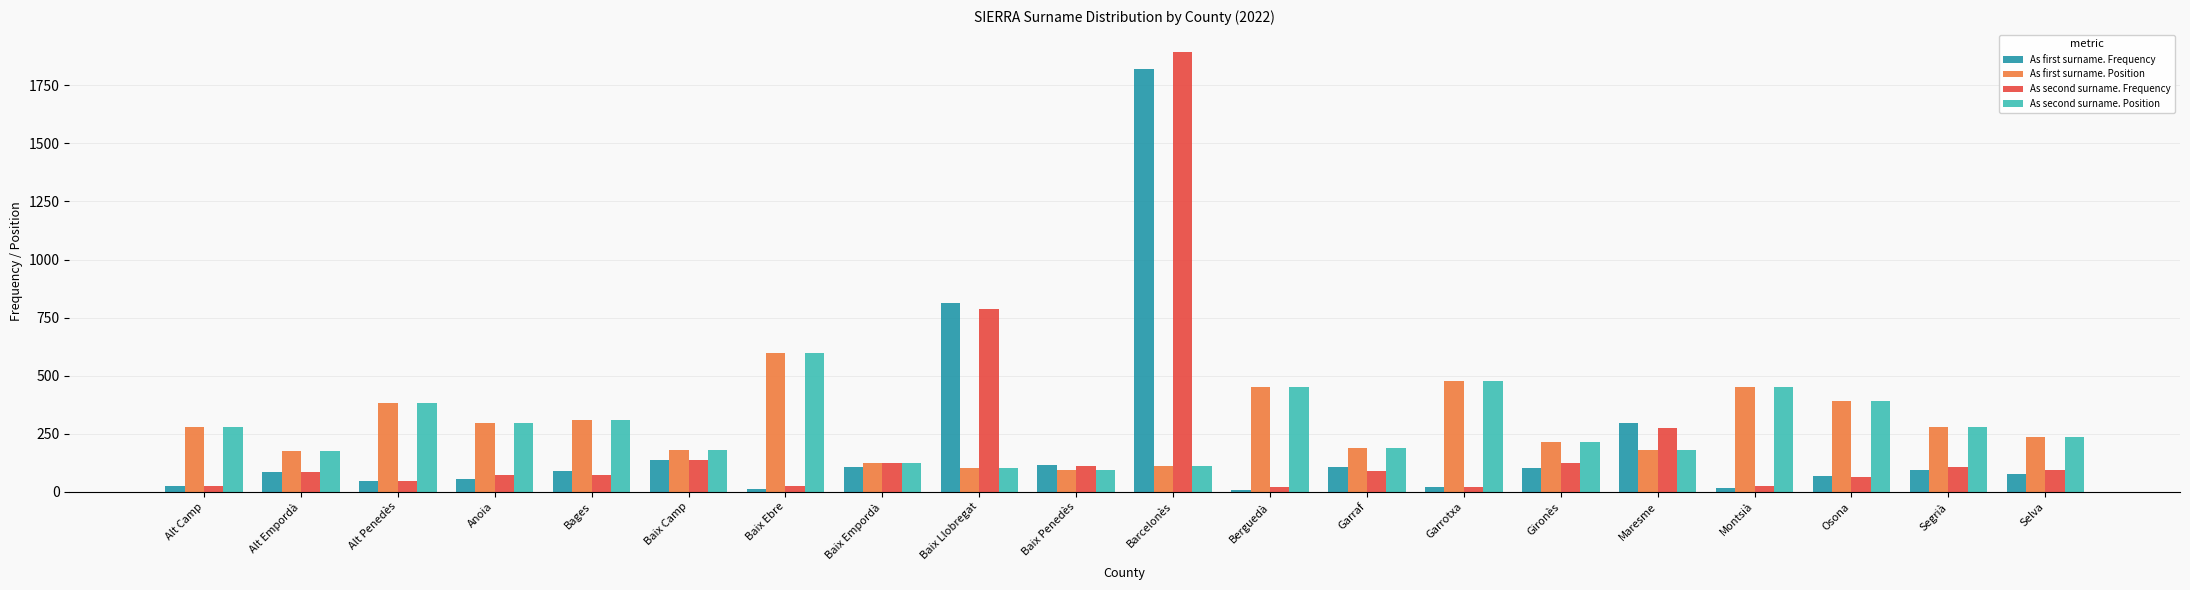

How many bars are there in each group?

4